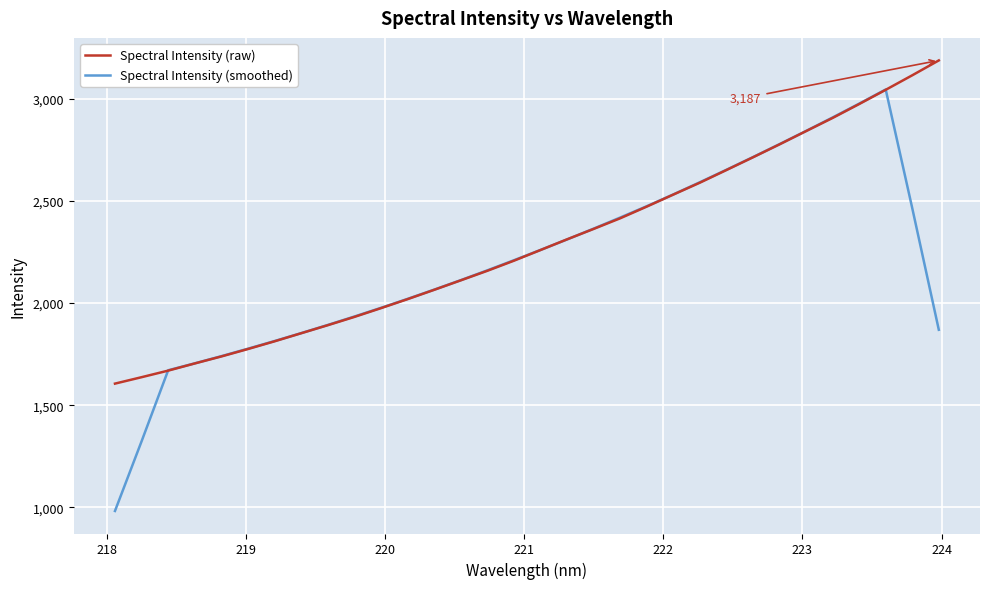

What is the lowest value of the Spectral Intensity (smoothed) series?

982.3